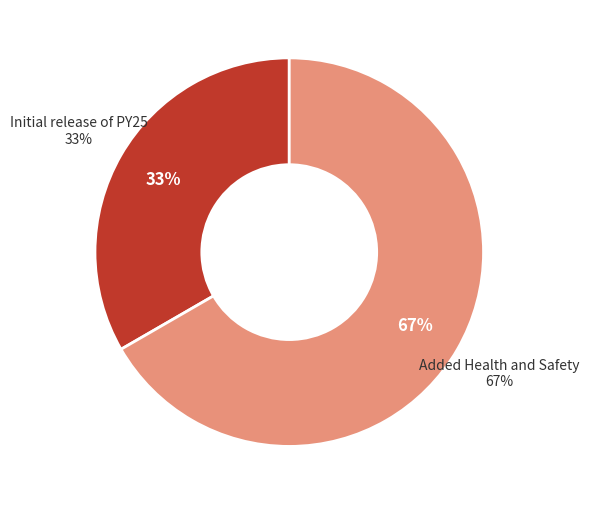

To the nearest percent, what is the combined percentage of Initial release of PY25 and Added Health and Safety?

100%